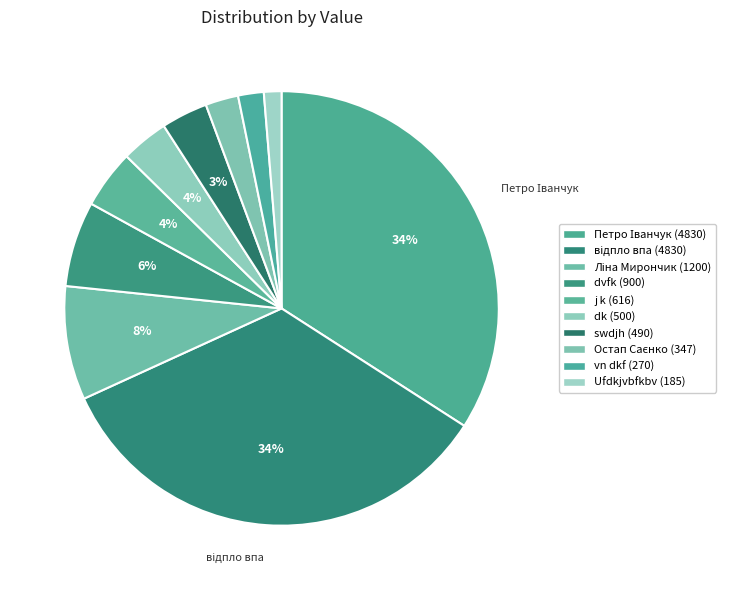

What is the change in value from dvfk to dk?

-400